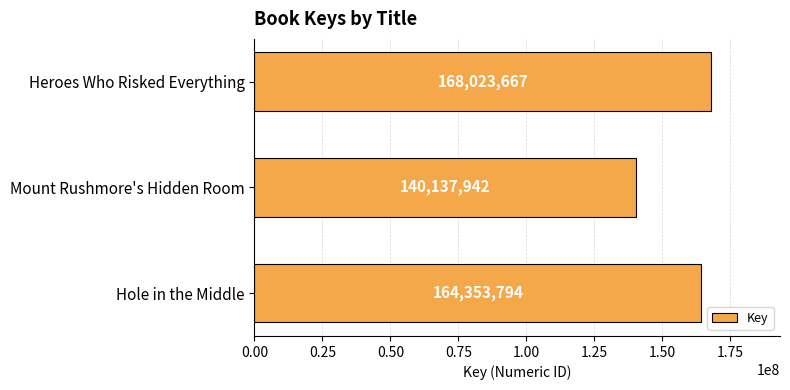

What is the approximate value at Heroes Who Risked Everything?

168023667